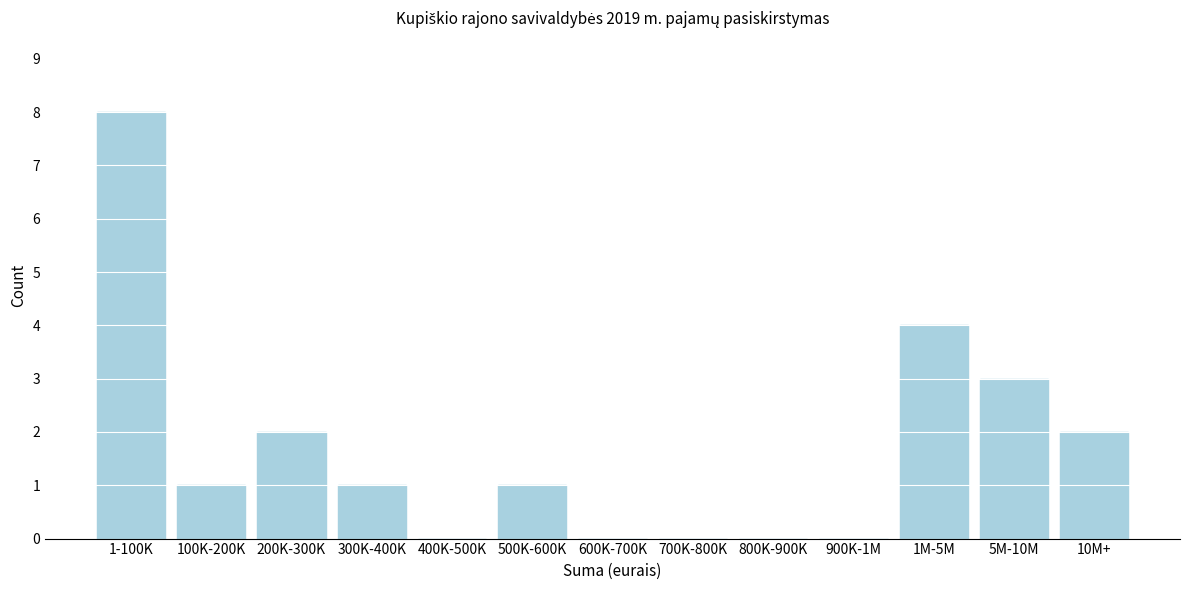

Reading left to right, what are all the values shown in this chart?

1-100K=8	100K-200K=1	200K-300K=2	300K-400K=1	400K-500K=0	500K-600K=1	600K-700K=0	700K-800K=0	800K-900K=0	900K-1M=0	1M-5M=4	5M-10M=3	10M+=2